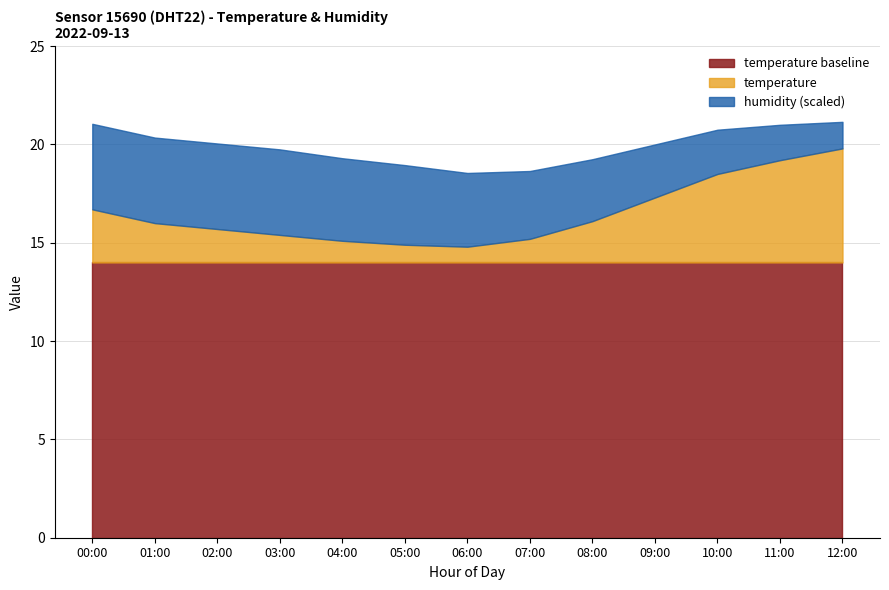

True or false: humidity_scaled and temperature intersect in this chart.

False